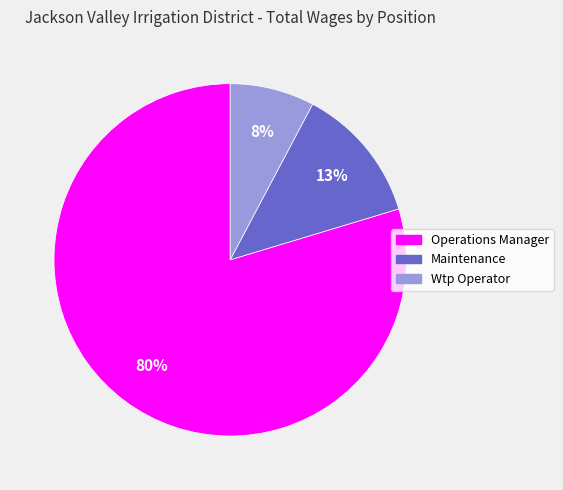

Rank the categories by value from lowest to highest.

Wtp Operator, Maintenance, Operations Manager